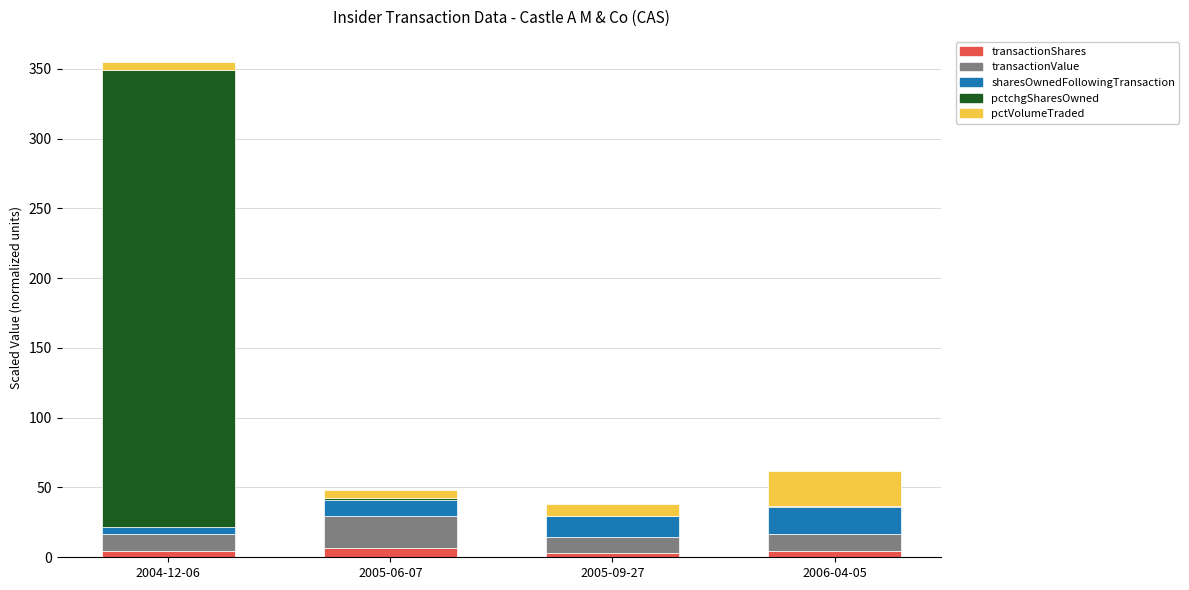

At which category is the sum across all series the highest?

2004-12-06